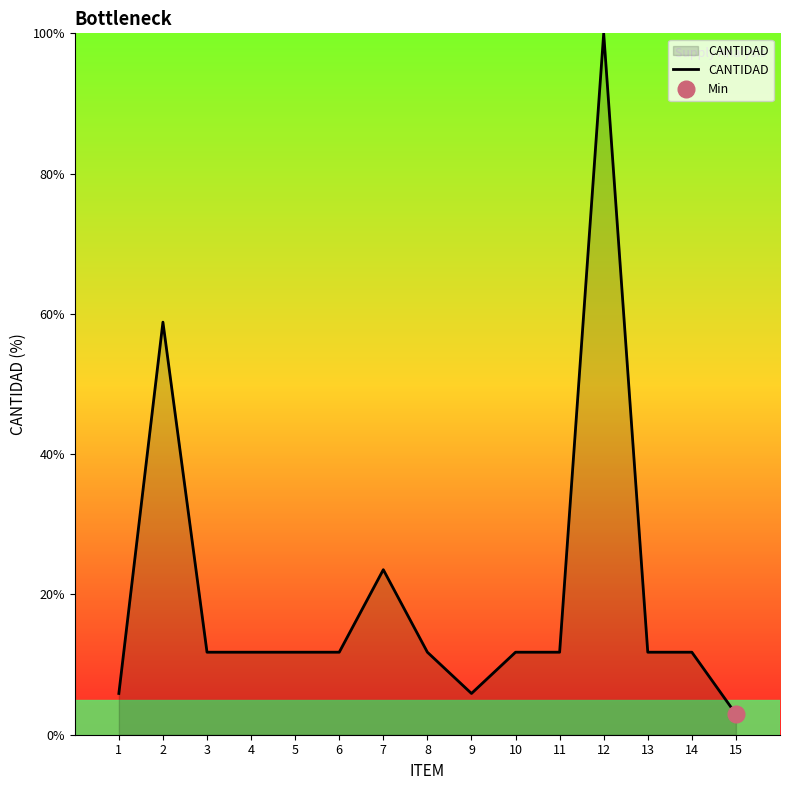

What is the change in value from 1 to 14?

+5.9